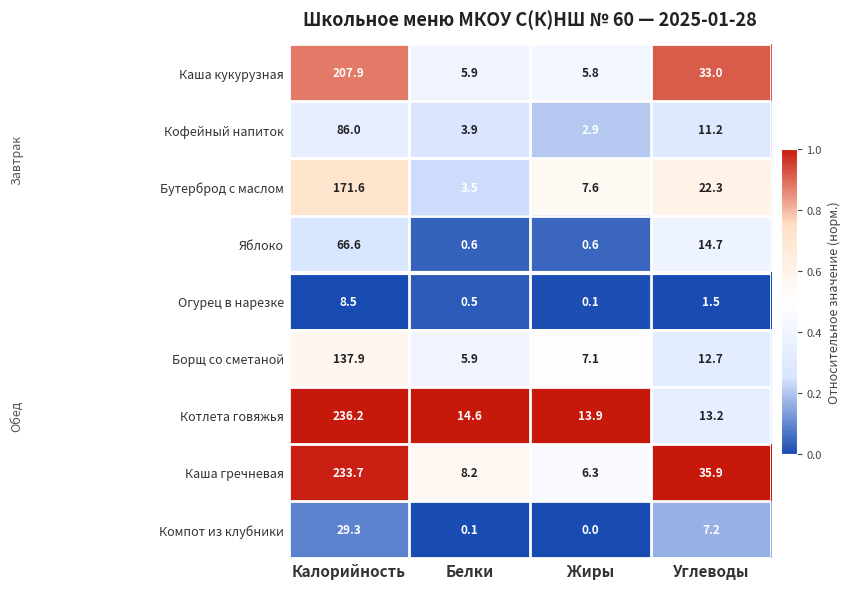

What is the difference between the maximum and minimum values in the Каша гречневая series?

227.4